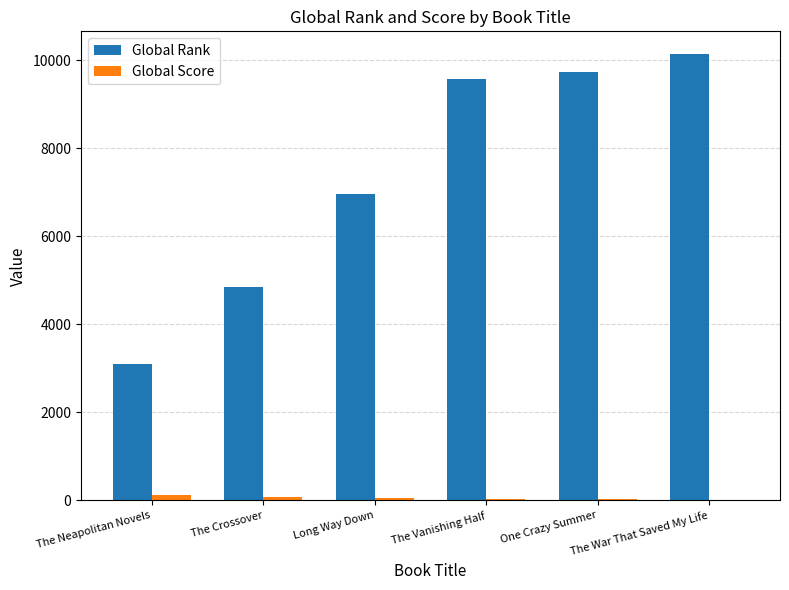

Is the value of Global Rank at The War That Saved My Life greater than the value of Global Score at Long Way Down?

Yes